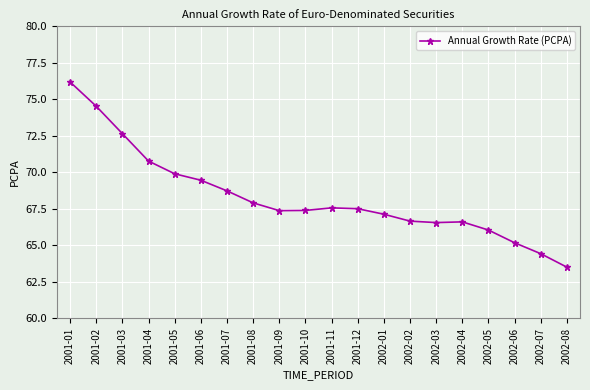

What position from the right is 2001-10?

11